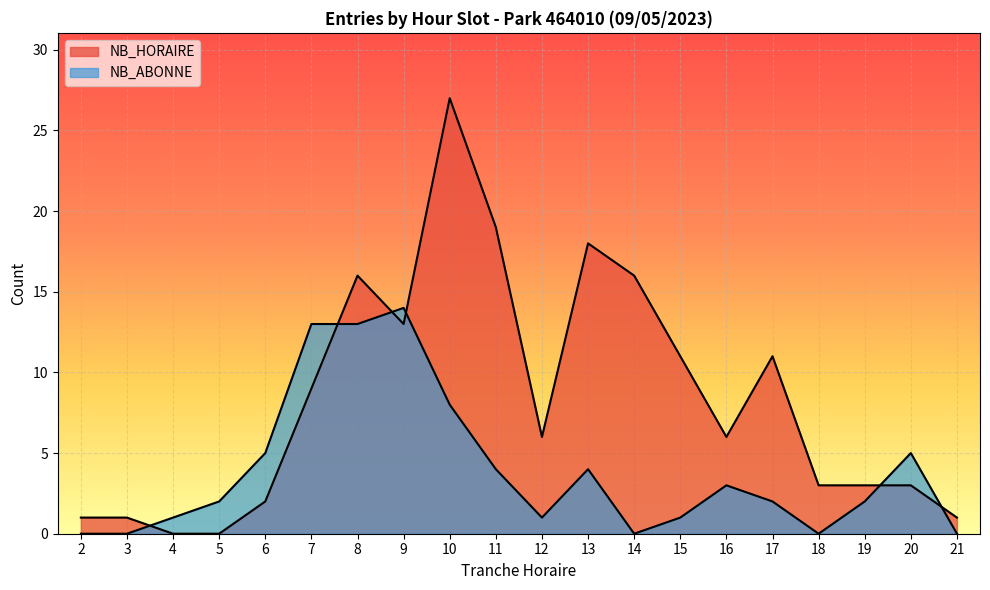

Reading left to right, transcribe all the data shown in this chart.

NB_HORAIRE_ENTREES: 1	1	0	0	2	9	16	13	27	19	6	18	16	11	6	11	3	3	3	1
NB_ABONNE_ENTREES: 0	0	1	2	5	13	13	14	8	4	1	4	0	1	3	2	0	2	5	0